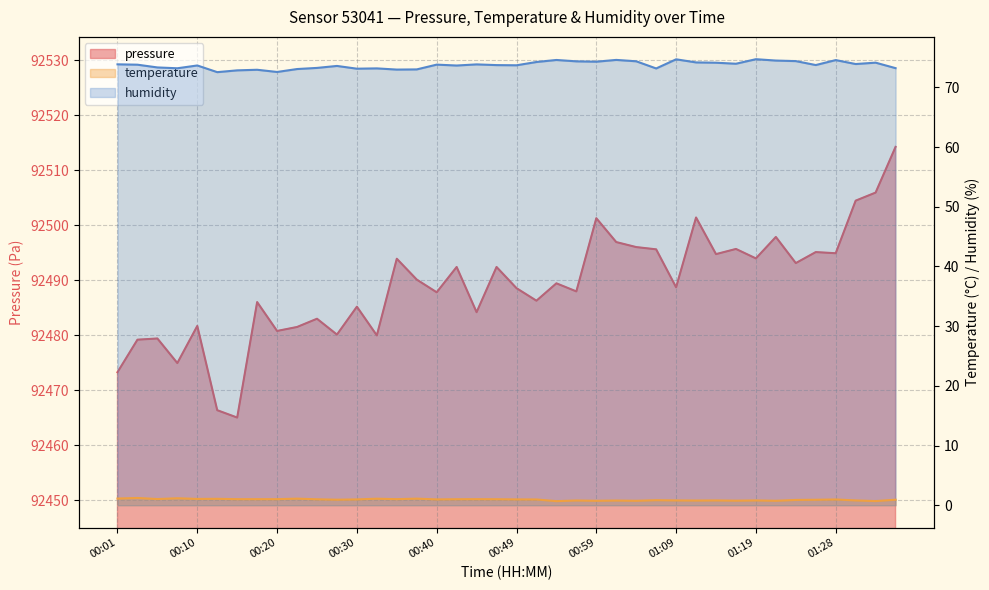

What is the label of the 30th point from the right?

00:25